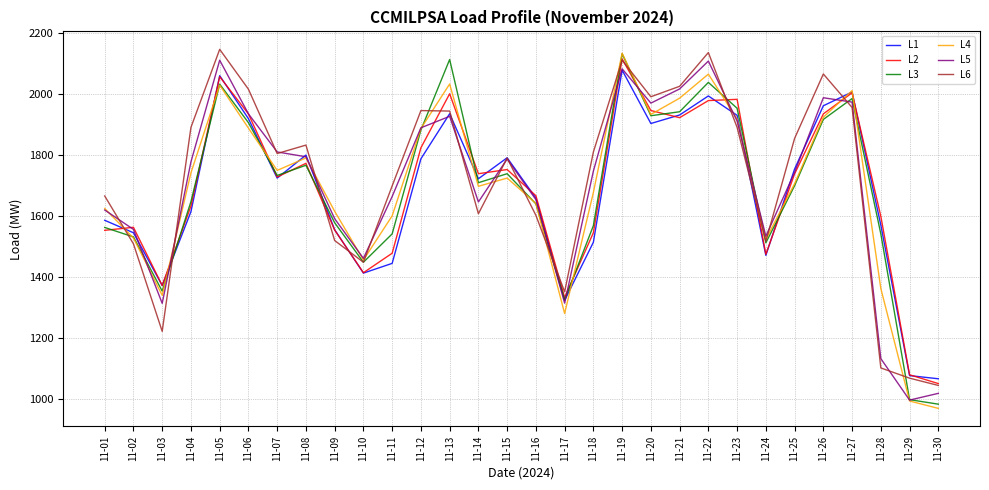

The value of L3 at 11-07 is 2640.4. True or false?

False